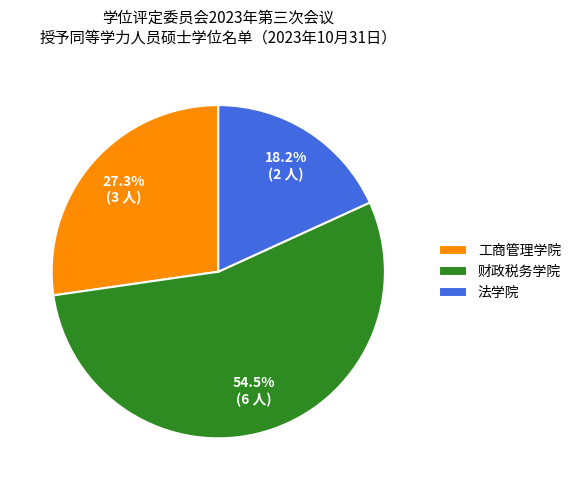

Which slice is the largest?

财政税务学院